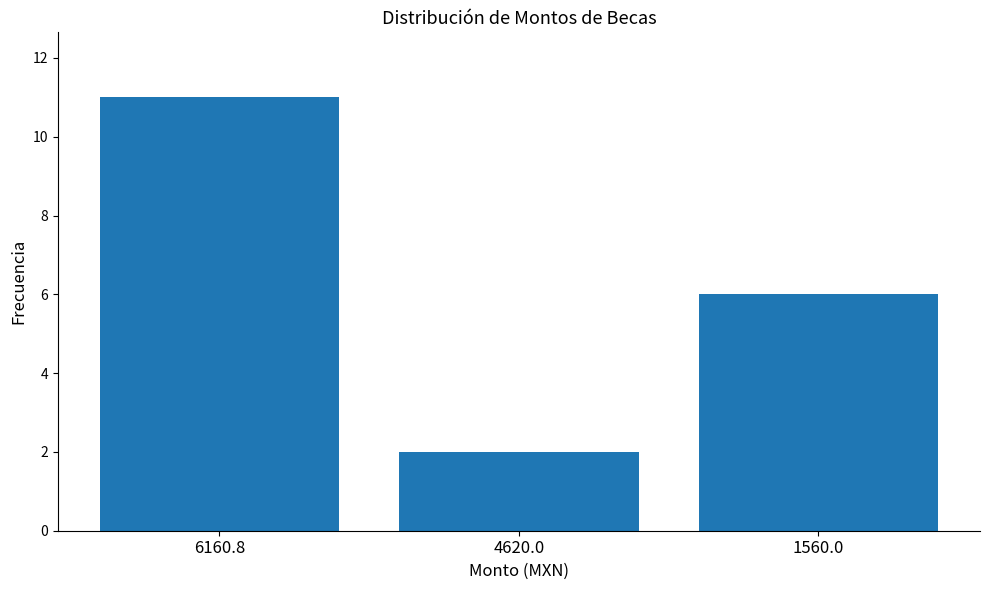

What is the label of the 3rd bar from the left?

1560.0